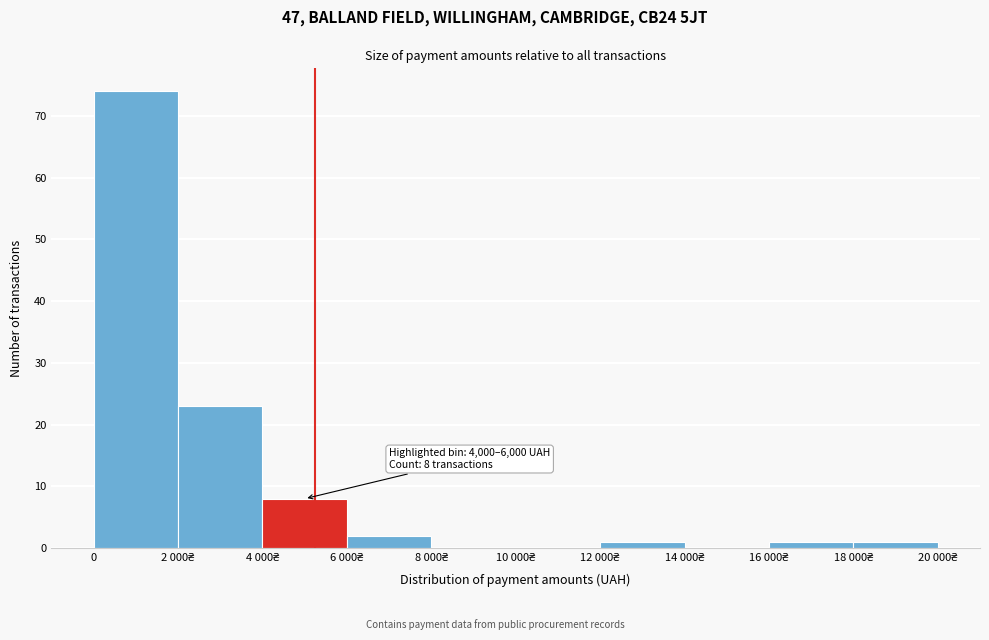

What is the maximum value shown in the chart?

74